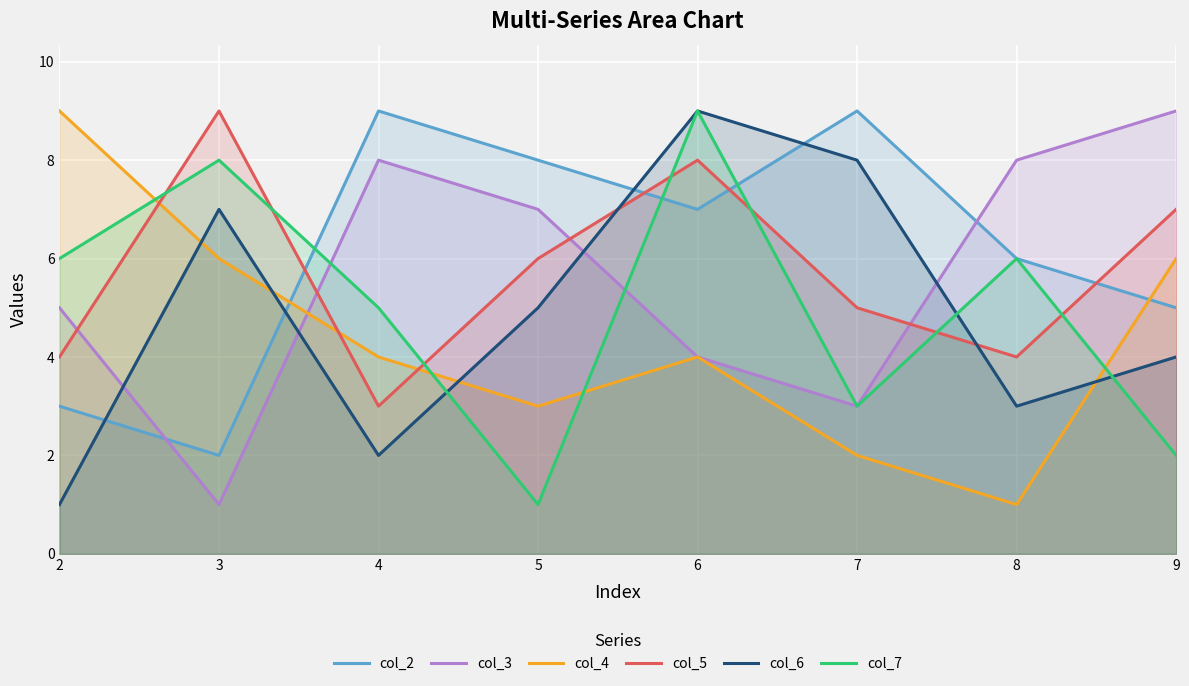

Where is the first local minimum for col_4?

5